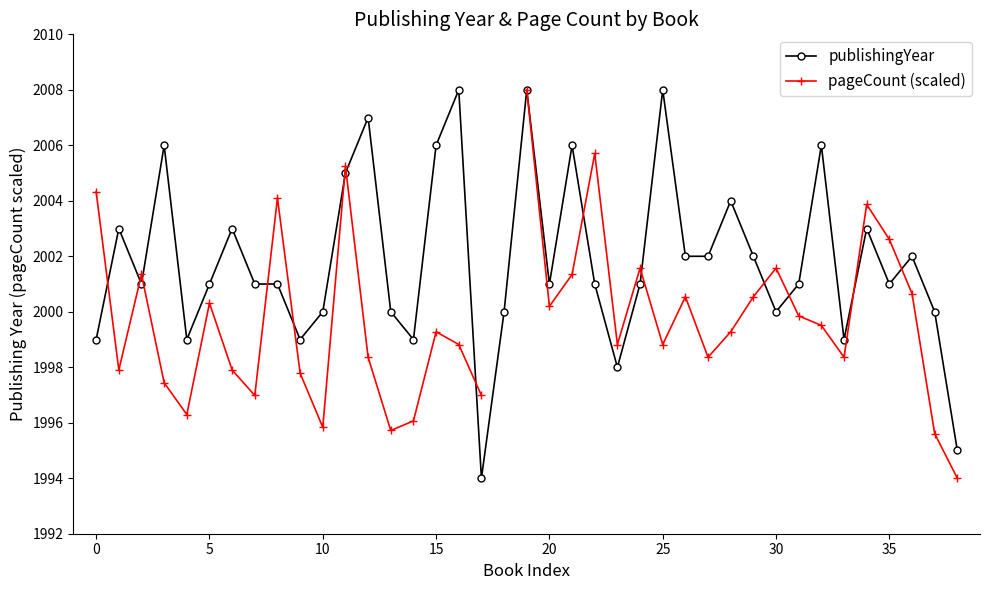

Does the chart have visible grid lines?

No